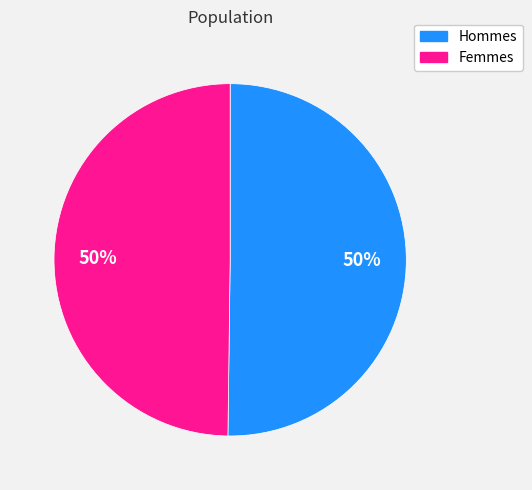

Approximately how many times larger is the value at Femmes compared to Hommes?

1.0